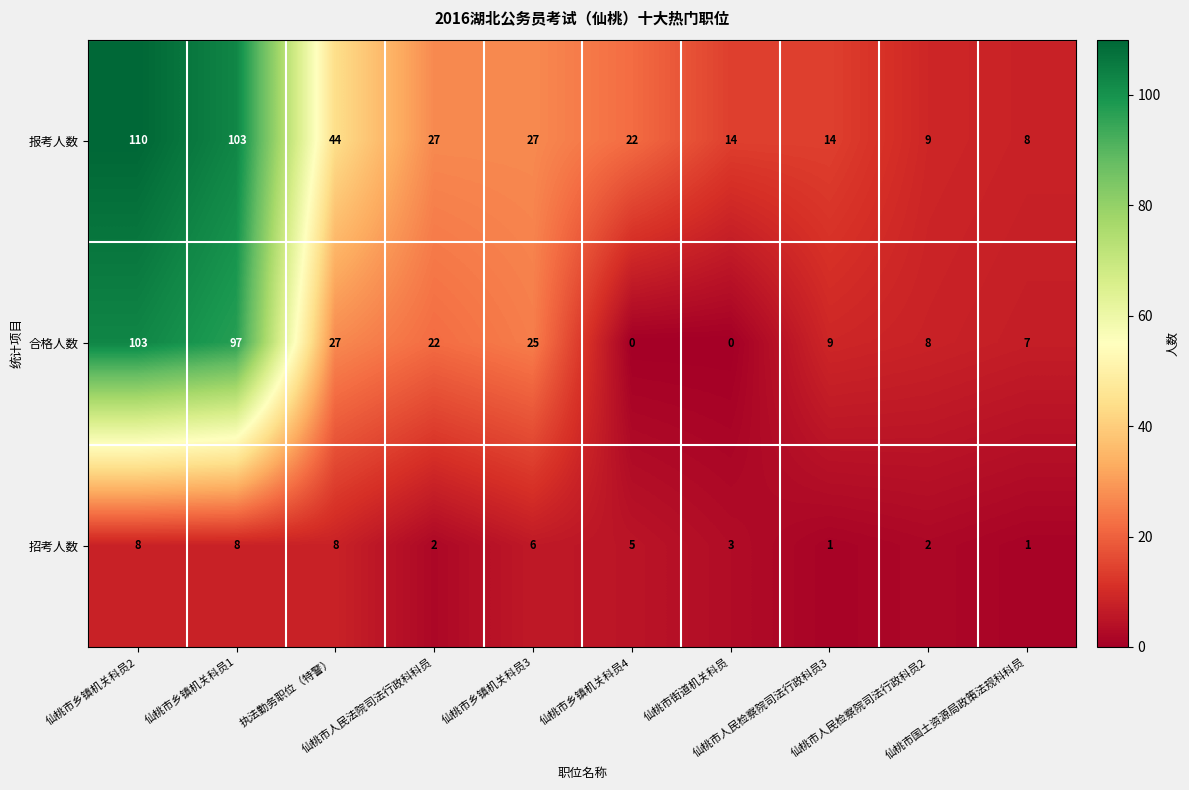

What is the average value of the 招考人数 series?

4